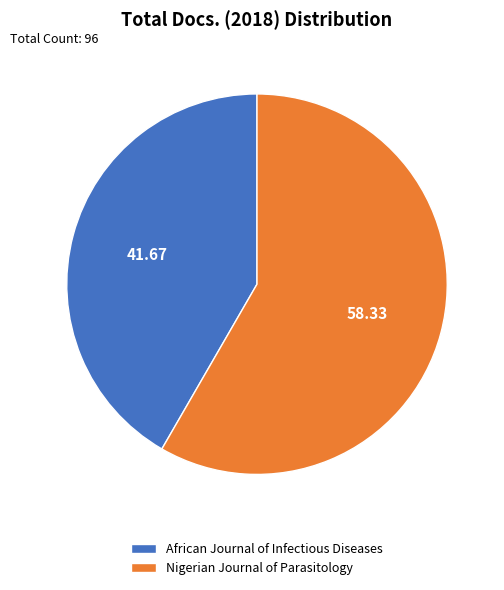

Between Nigerian Journal of Parasitology and African Journal of Infectious Diseases, which is larger?

Nigerian Journal of Parasitology